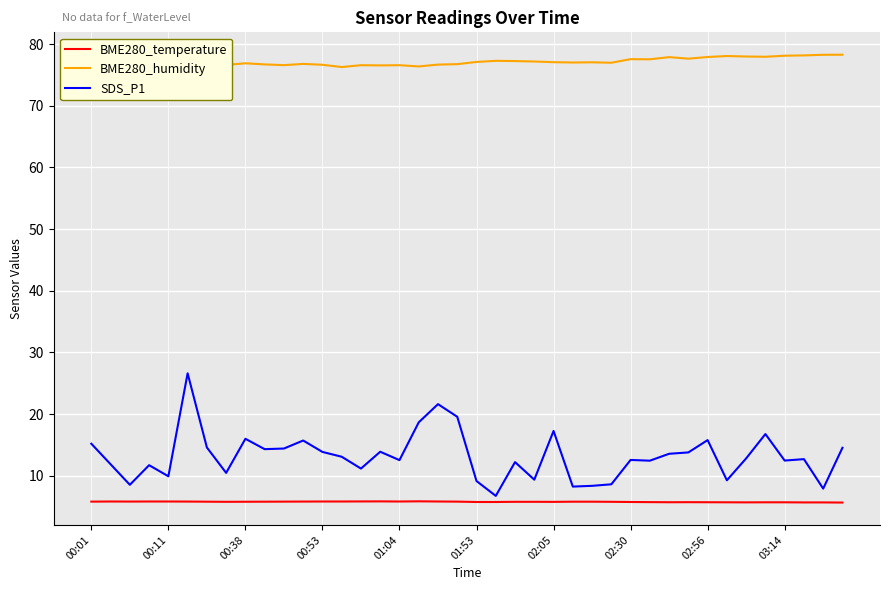

What is the smallest value displayed?

5.6